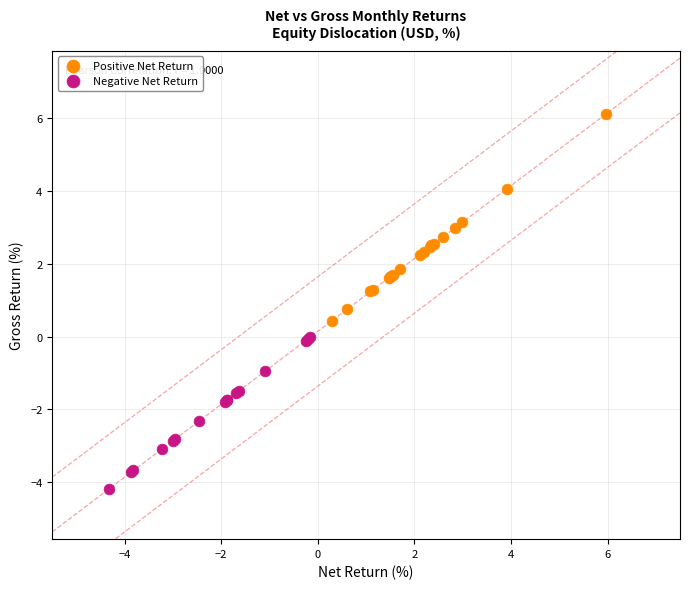

Which series reaches the minimum Y coordinate?

Negative Net Return